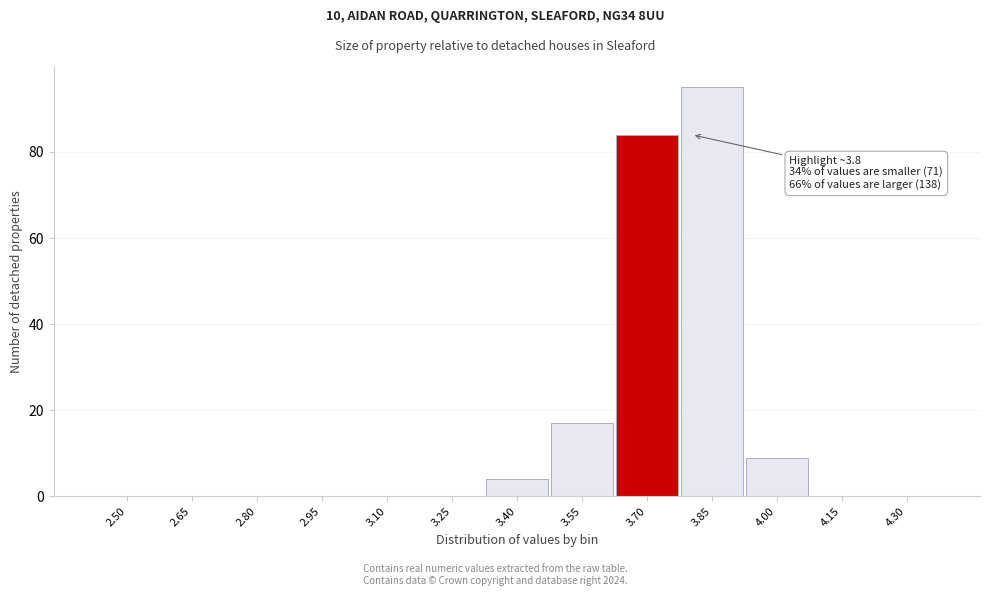

Reading left to right, extract all data points from this chart.

2.50=0	2.65=0	2.80=0	2.95=0	3.10=0	3.25=0	3.40=4	3.55=17	3.70=84	3.85=95	4.00=9	4.15=0	4.30=0